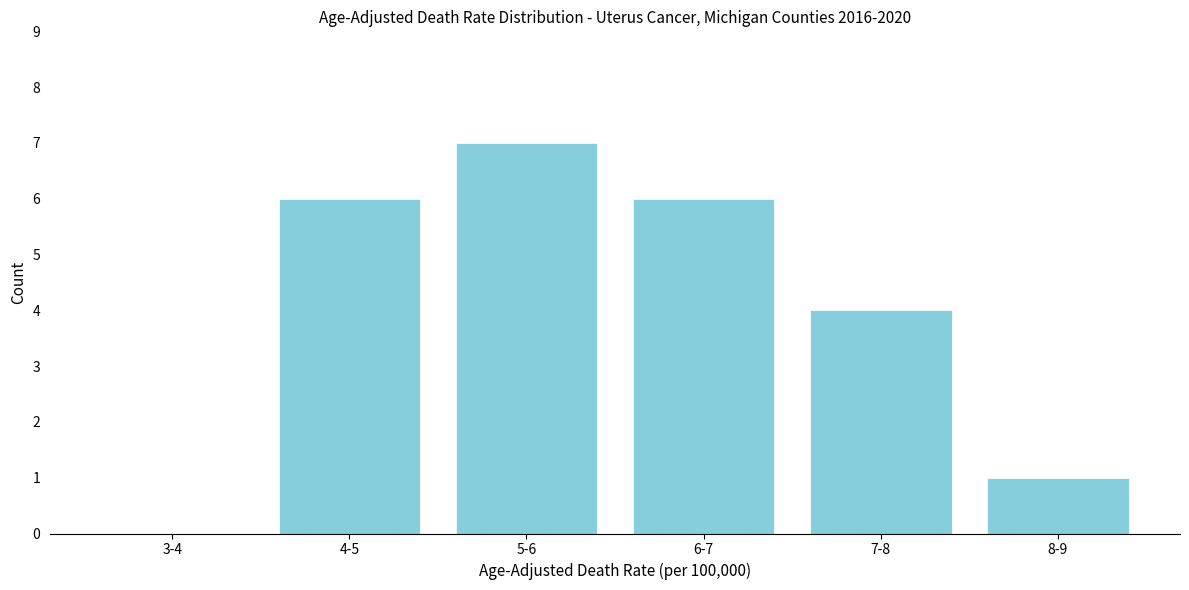

Reading right to left, transcribe all the data shown in this chart.

8-9=1	7-8=4	6-7=6	5-6=7	4-5=6	3-4=0